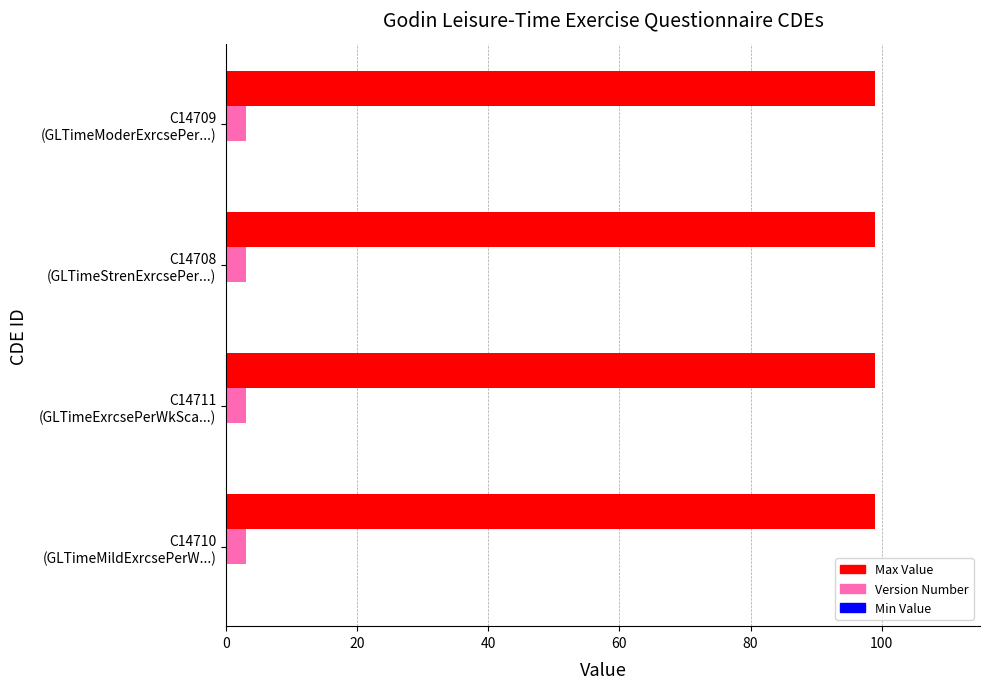

Rank the series by their average value, from highest to lowest.

Max Value, Version Number